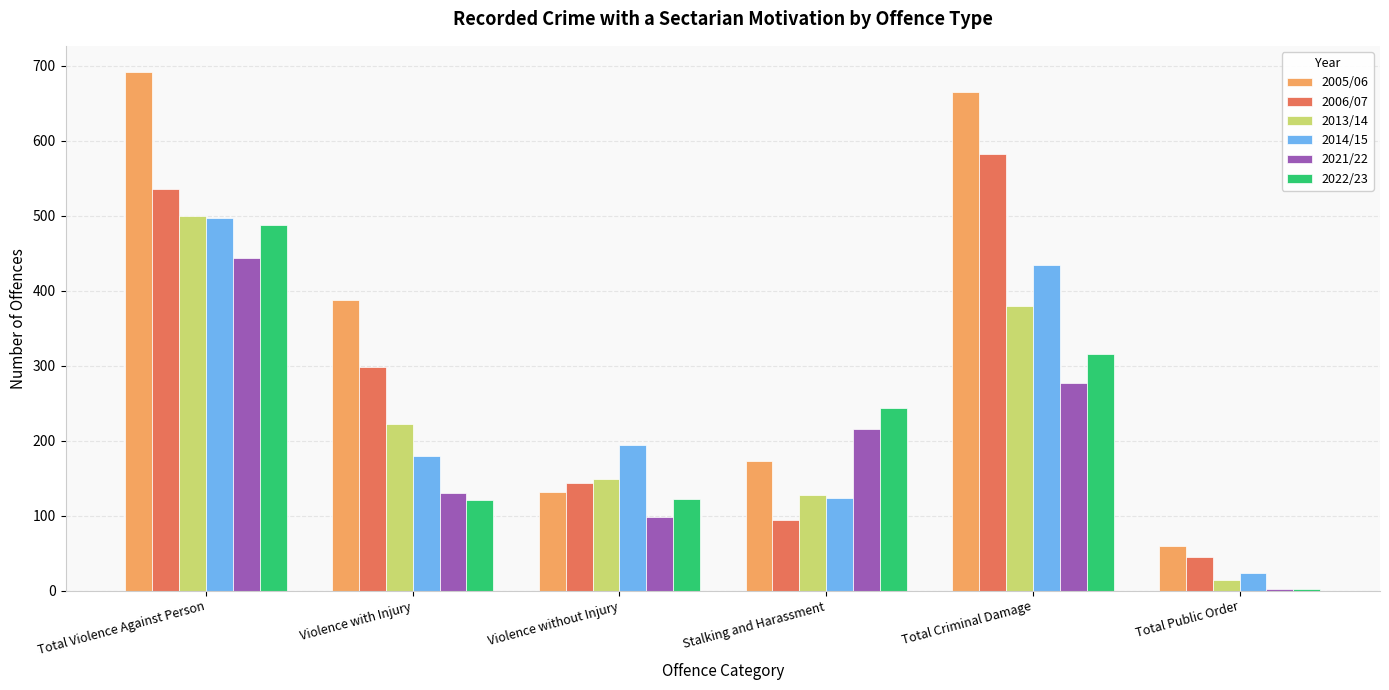

What is the total value across all series at Total Criminal Damage?

2654